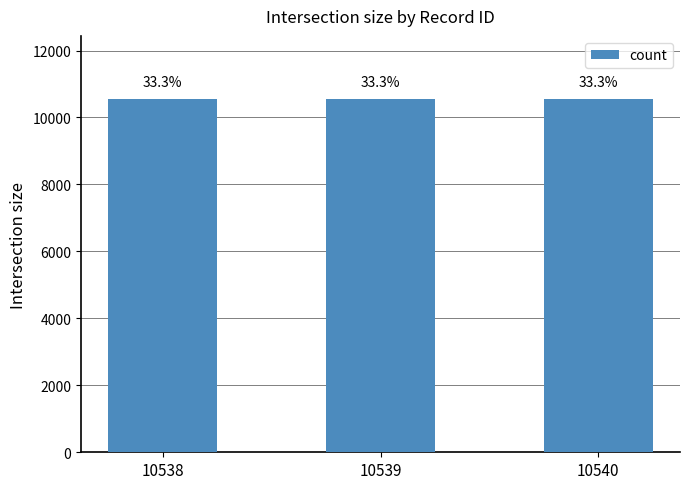

How many bars are there in total?

3